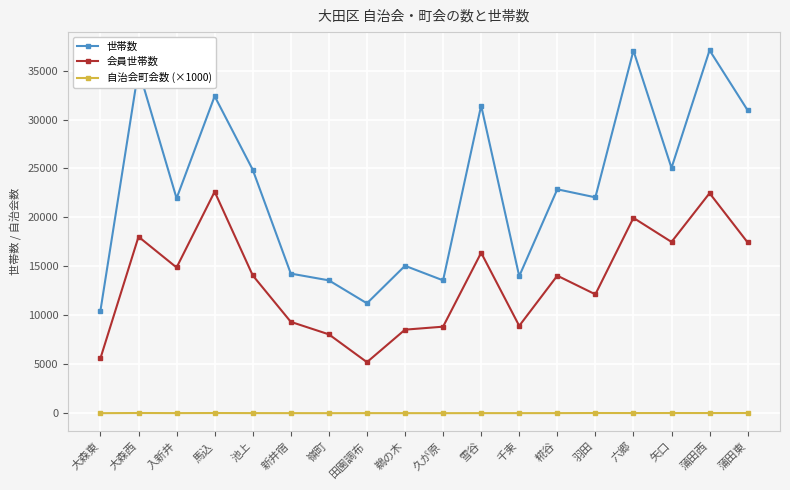

What is the minimum value for 会員世帯数?

5214